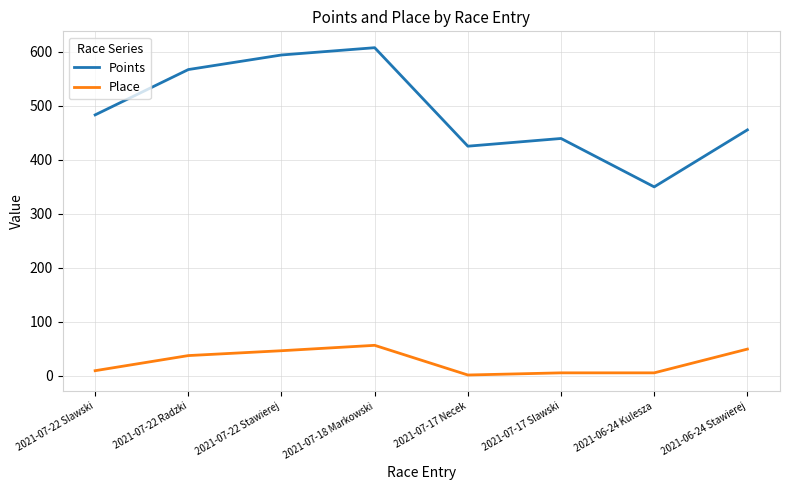

Reading left to right, transcribe all the data shown in this chart.

Points: 2021-07-22 Slawski=483.0	2021-07-22 Radzki=567.0	2021-07-22 Stawierej=594.0	2021-07-18 Markowski=607.5	2021-07-17 Necek=425.0	2021-07-17 Slawski=439.3	2021-06-24 Kulesza=349.6	2021-06-24 Stawierej=455.2
Place: 2021-07-22 Slawski=9.0	2021-07-22 Radzki=37.0	2021-07-22 Stawierej=46.0	2021-07-18 Markowski=56.0	2021-07-17 Necek=1.0	2021-07-17 Slawski=5.0	2021-06-24 Kulesza=5.0	2021-06-24 Stawierej=49.0